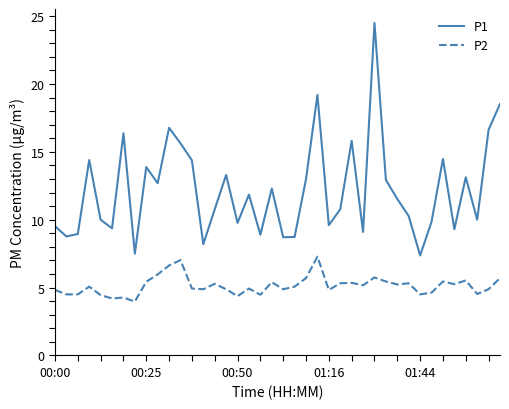

Which series has the largest total across all categories?

P1